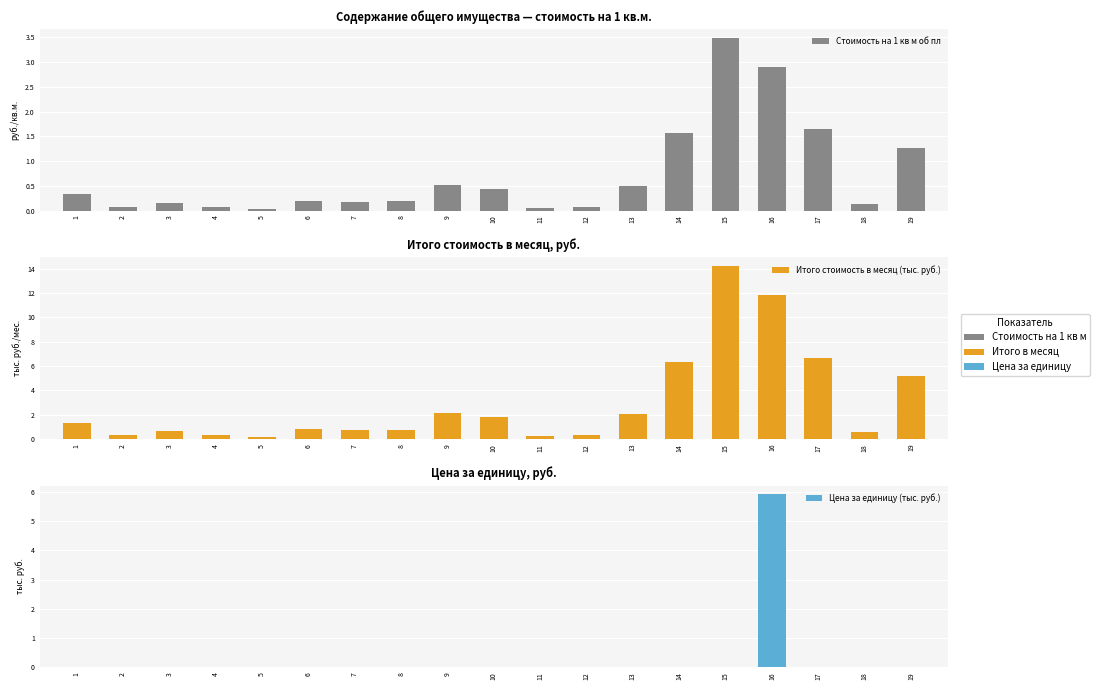

Does the chart contain any negative values?

No